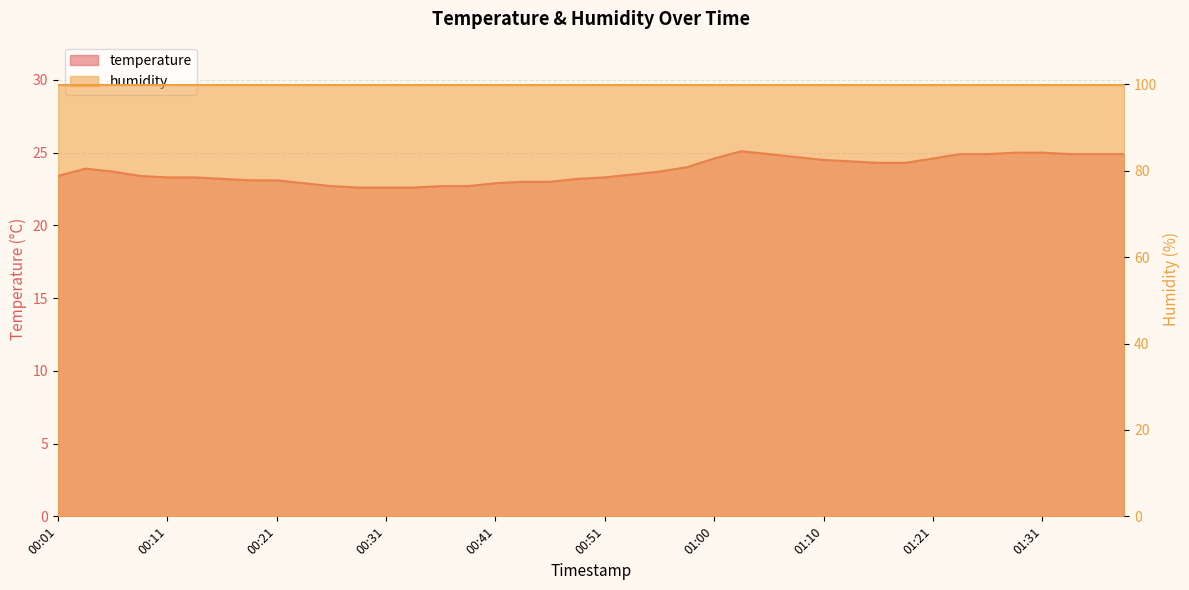

What position from the right is 00:23?

31